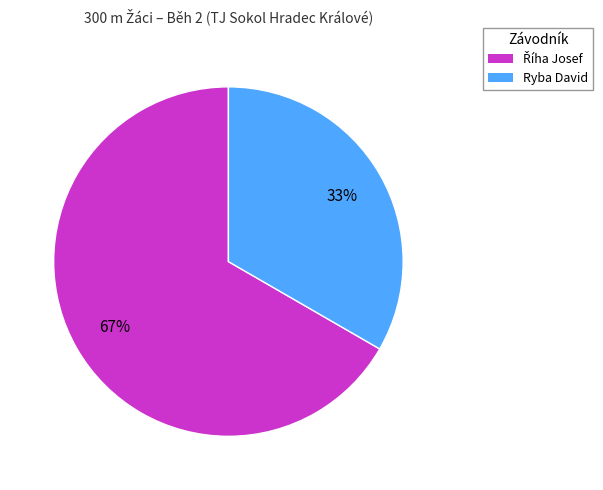

To the nearest percent, what is the average slice percentage?

50%